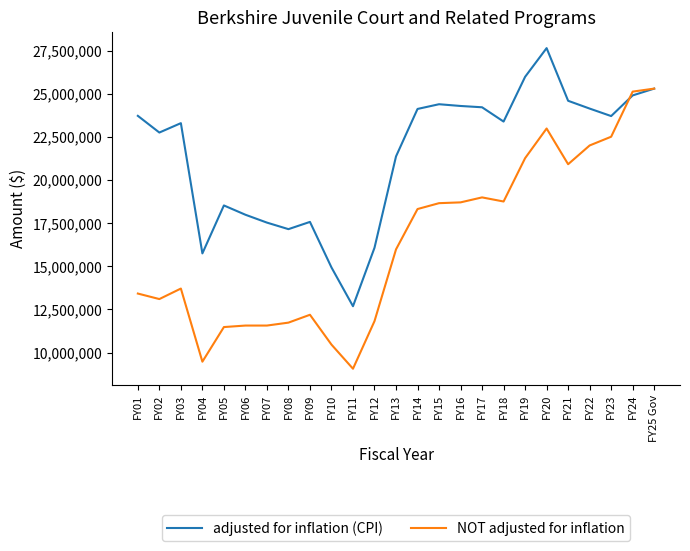

What is the total value across all series at FY09?

29763603